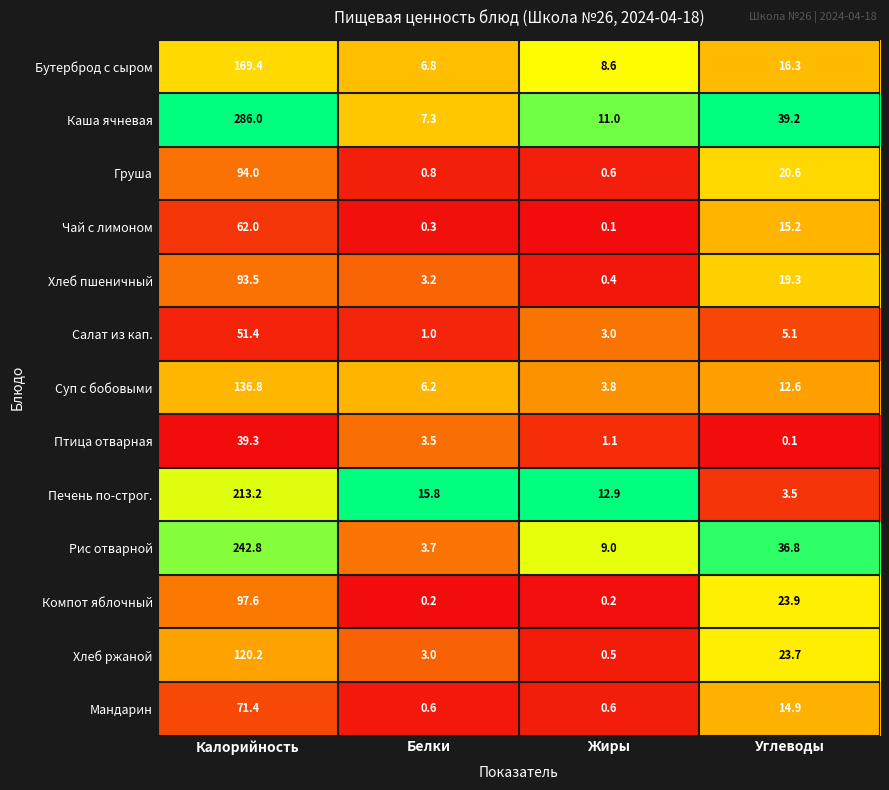

At which category is the sum across all series the highest?

Калорийность